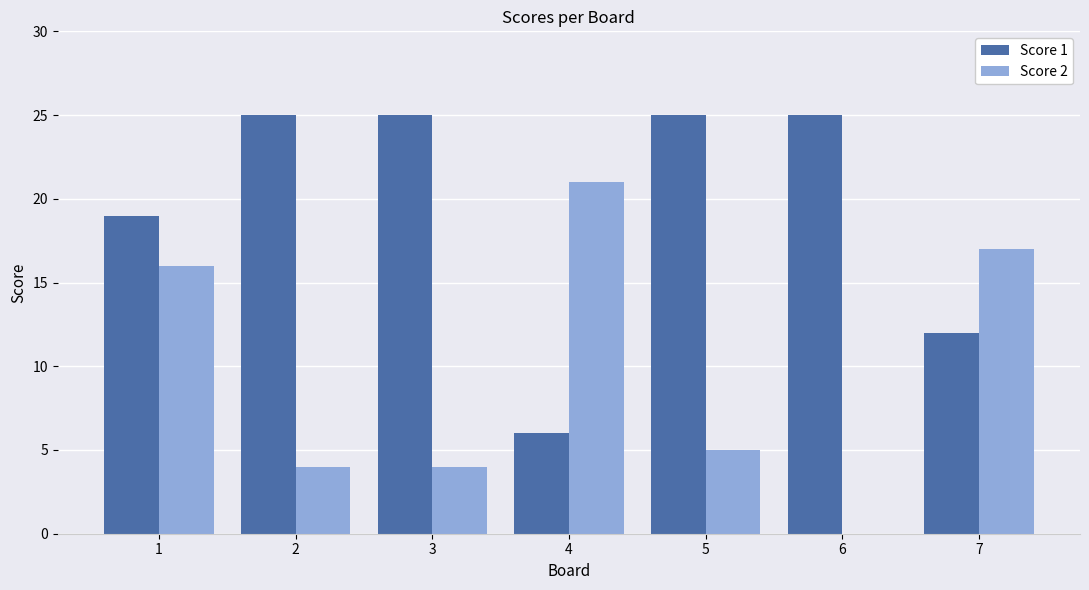

How many groups of bars are there?

7